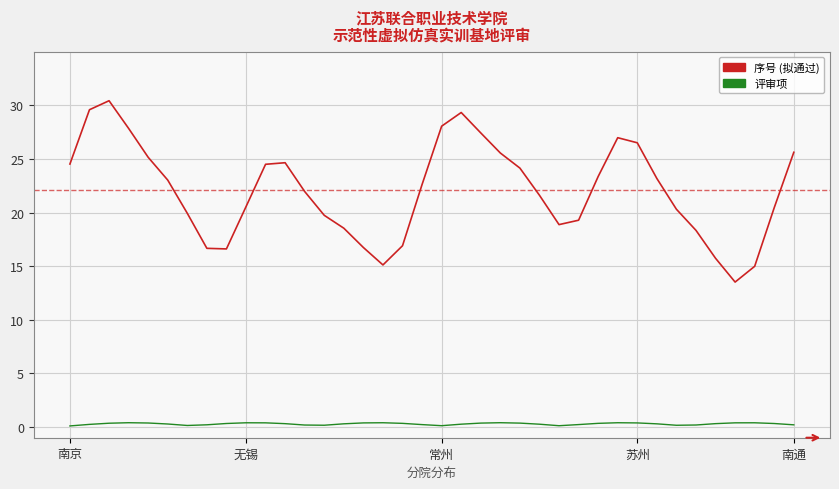

What is the maximum value shown in the chart?

30.4